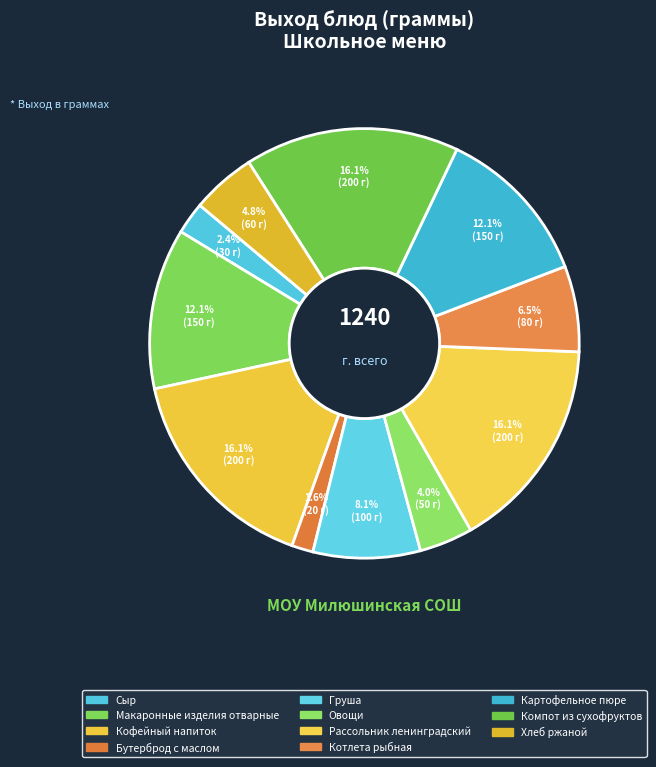

Rank the categories by value from lowest to highest.

Бутерброд с маслом, Сыр, Овощи, Хлеб ржаной, Котлета рыбная, Груша, Макаронные изделия отварные, Картофельное пюре, Кофейный напиток, Рассольник ленинградский, Компот из сухофруктов